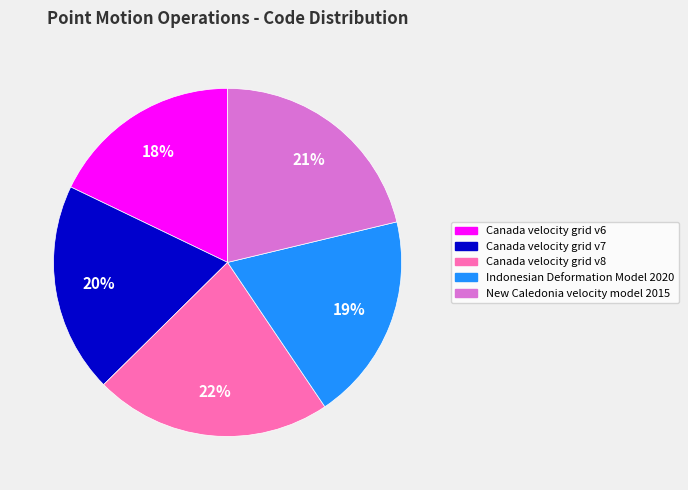

The Canada velocity grid v7 slice represents 5% of the pie. True or false?

False